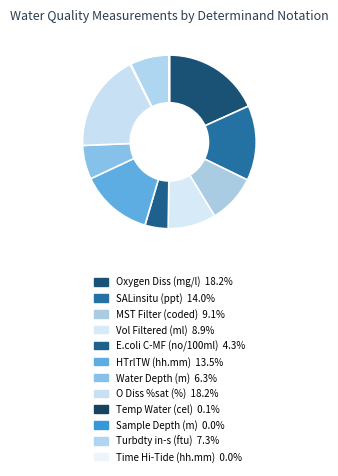

Rank the categories by value from lowest to highest.

Time Hi-Tide (hh.mm), Sample Depth (m), Temp Water (cel), E.coli C-MF (no/100ml), Water Depth (m), Turbdty in-s (ftu), Vol Filtered (ml), MST Filter (coded), HTrlTW (hh.mm), SALinsitu (ppt), O Diss %sat (%), Oxygen Diss (mg/l)